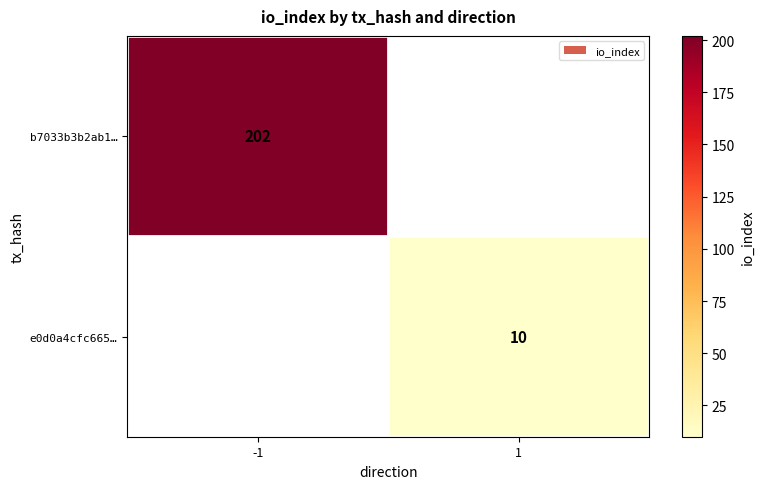

At how many categories does at least one series exceed 120?

1